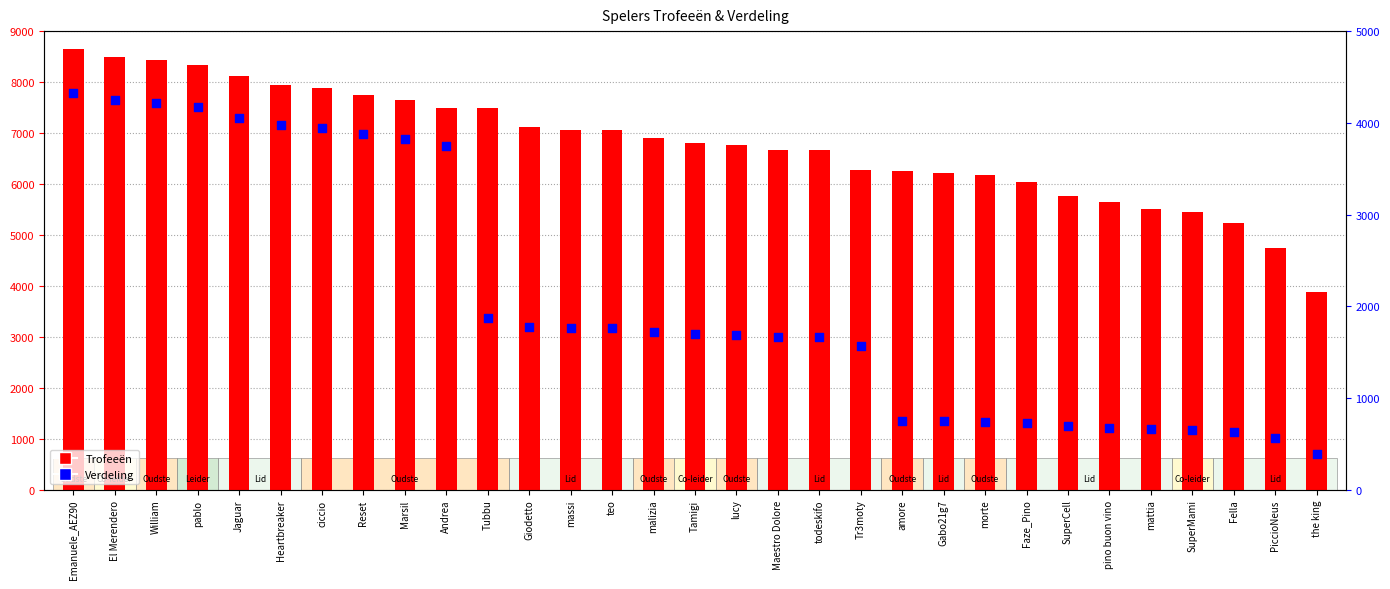

What is the total value across all series at Faze_Pino?

6753